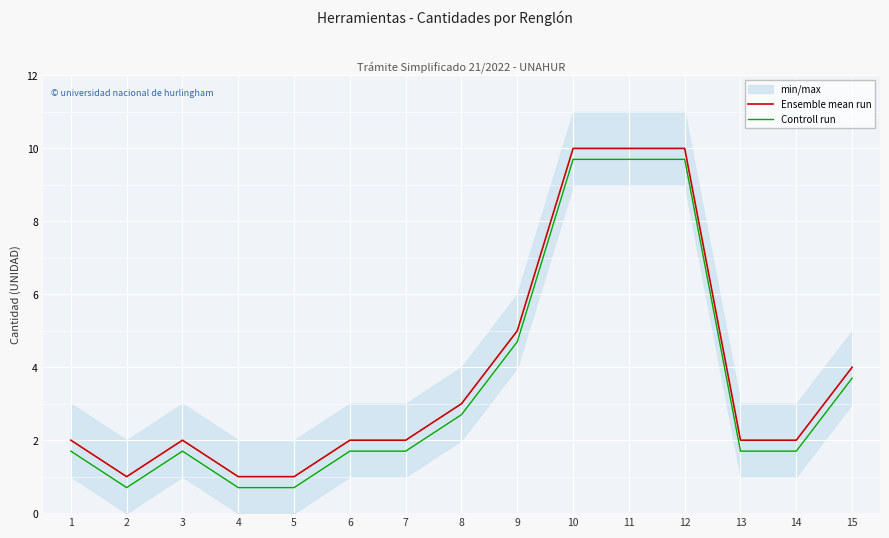

Reading left to right, what are all the values shown in this chart?

Ensemble mean run: 1=2.0	2=1.0	3=2.0	4=1.0	5=1.0	6=2.0	7=2.0	8=3.0	9=5.0	10=10.0	11=10.0	12=10.0	13=2.0	14=2.0	15=4.0
Controll run: 1=1.7	2=0.7	3=1.7	4=0.7	5=0.7	6=1.7	7=1.7	8=2.7	9=4.7	10=9.7	11=9.7	12=9.7	13=1.7	14=1.7	15=3.7